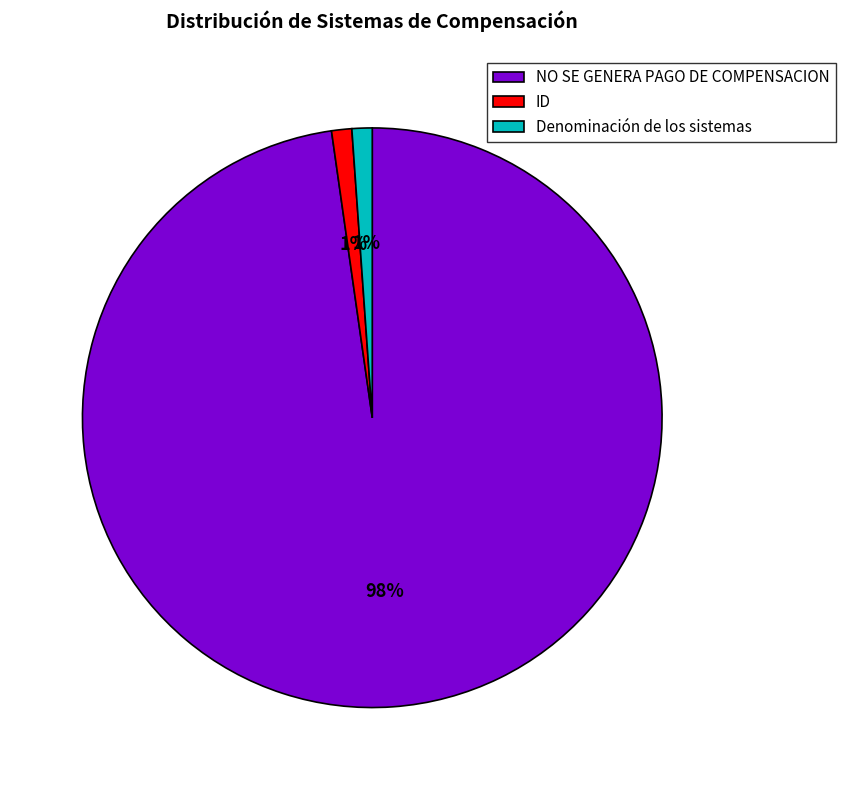

Is it true that ID is 1% of the pie?

True